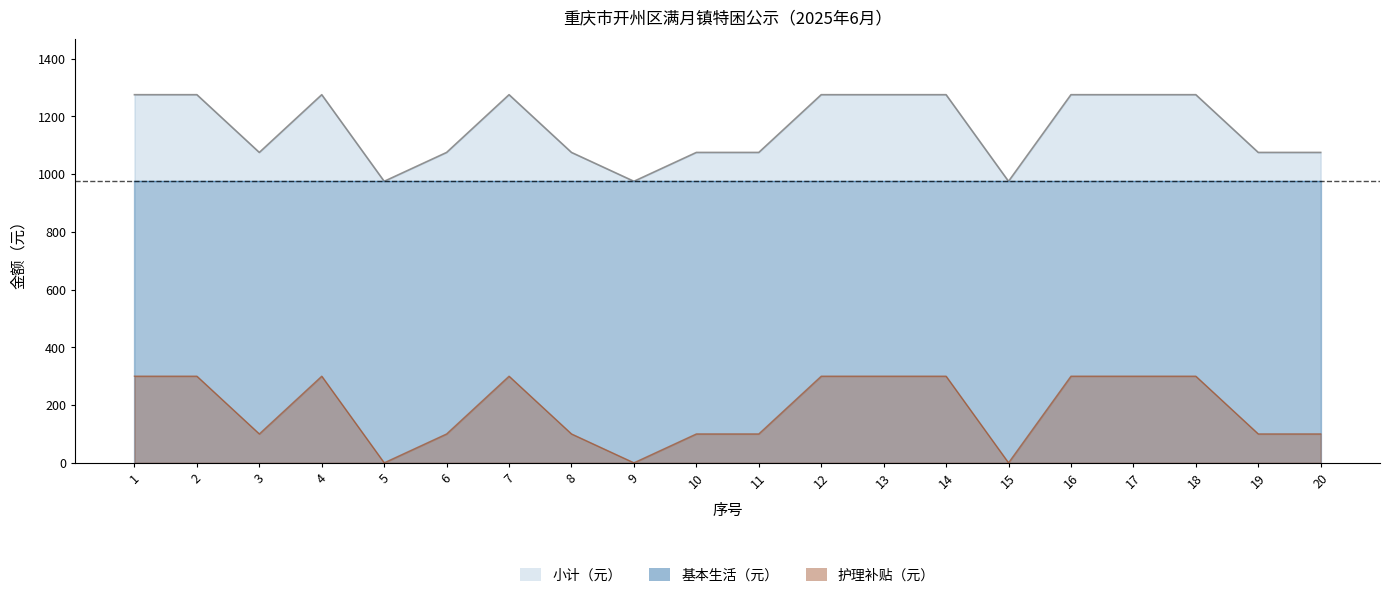

How many categories are shown in the chart?

20